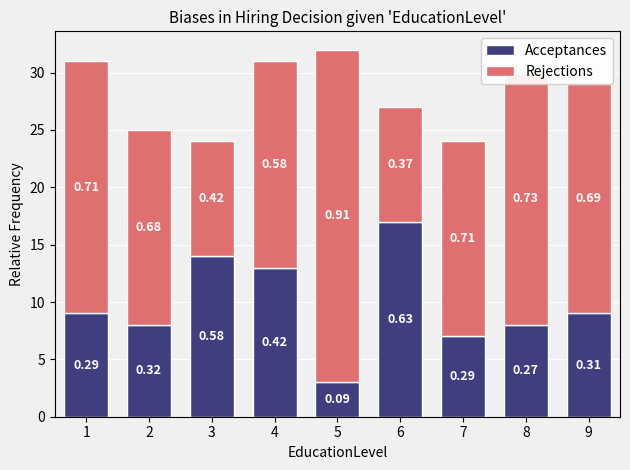

Are the bars horizontal?

No